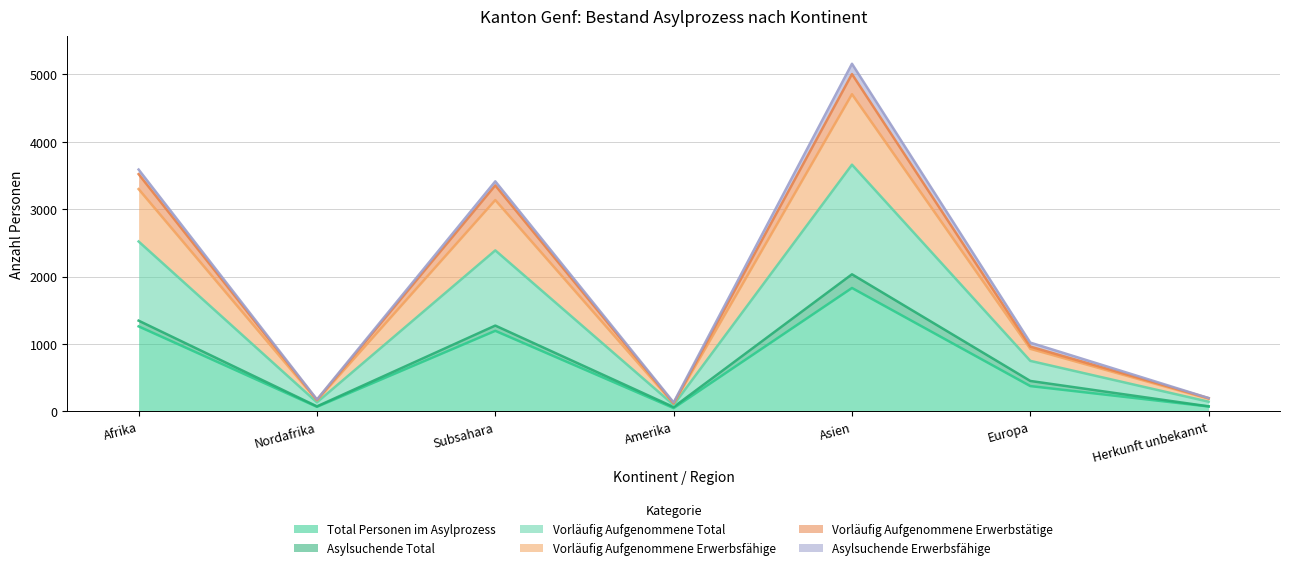

The value of Total Personen im Asylprozess at Asien is 1830. True or false?

True